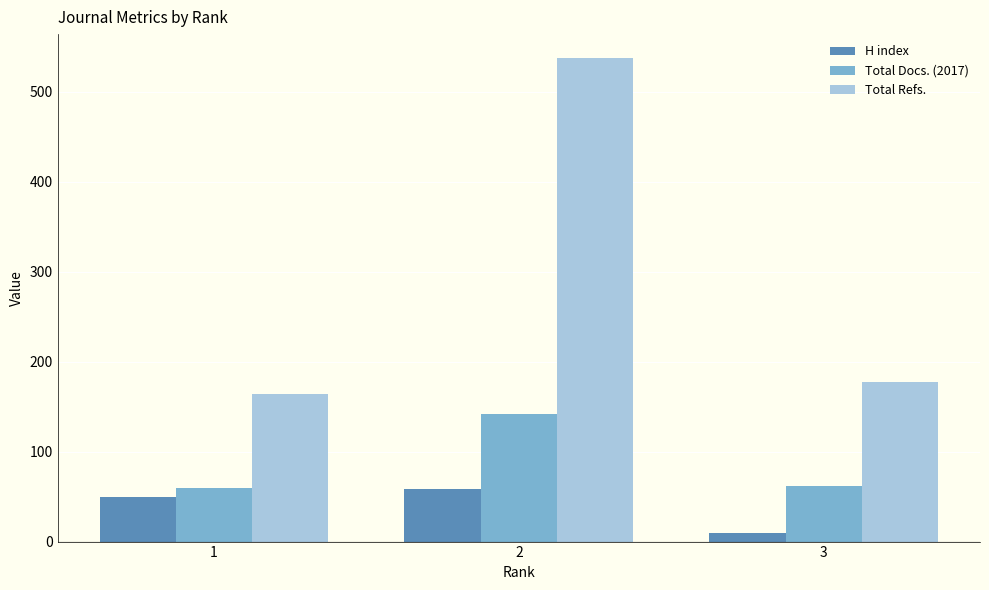

List the series in order of their peak value, highest first.

Total Refs., Total Docs. (2017), H index